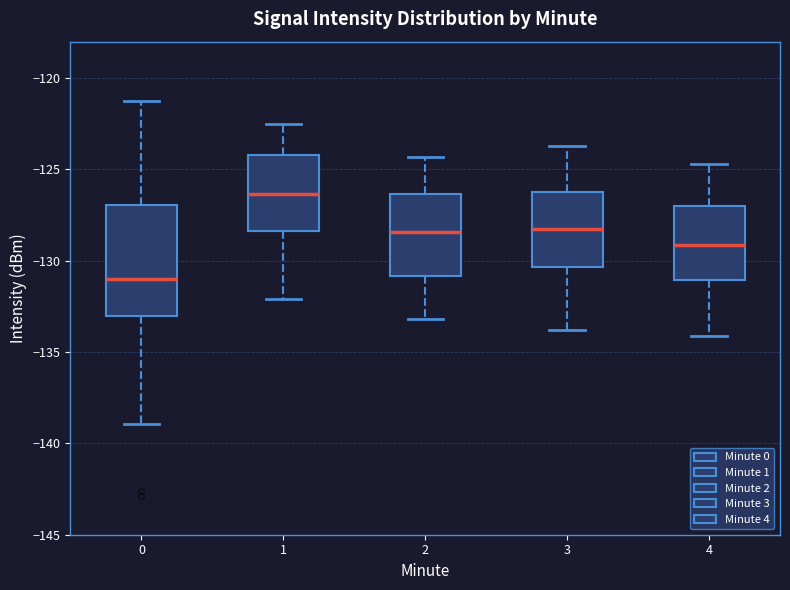

Where is the upper edge of the box at x = 0 on the y-axis? The values are not printed on the chart, so give them approximately, as read against the axis.

-127.0